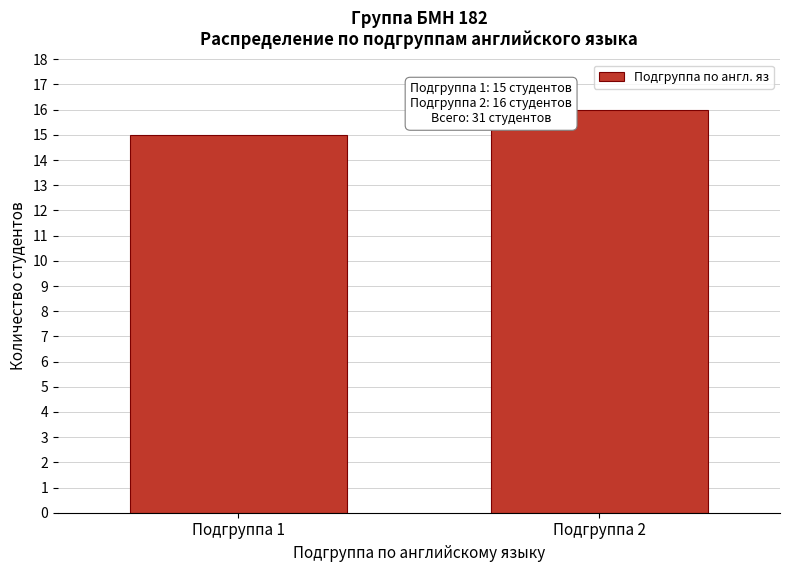

Reading left to right, list all the values displayed in this chart.

15	16